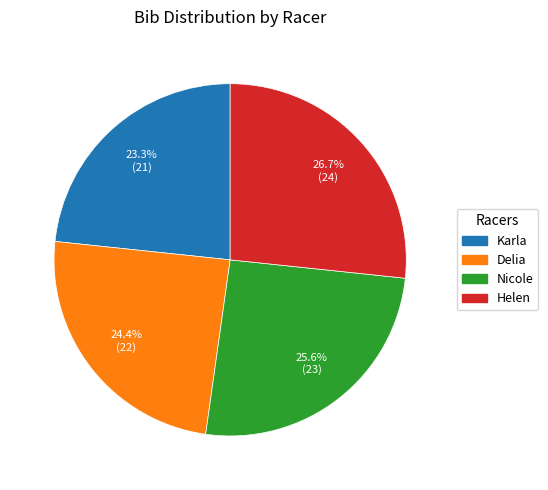

What percentage is the Helen slice, to the nearest percent?

27%